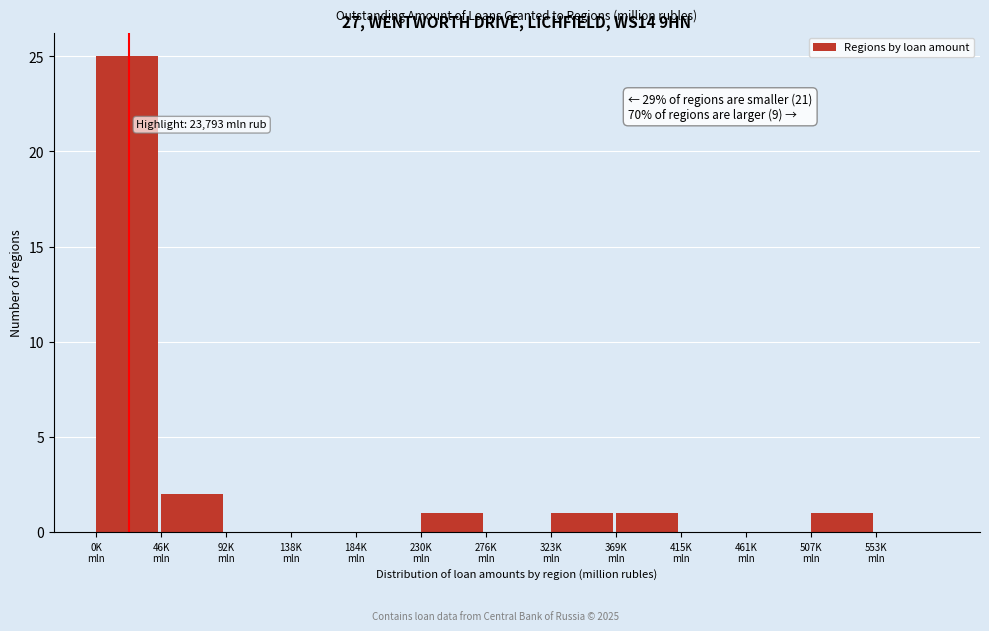

What is the maximum value shown in the chart?

25